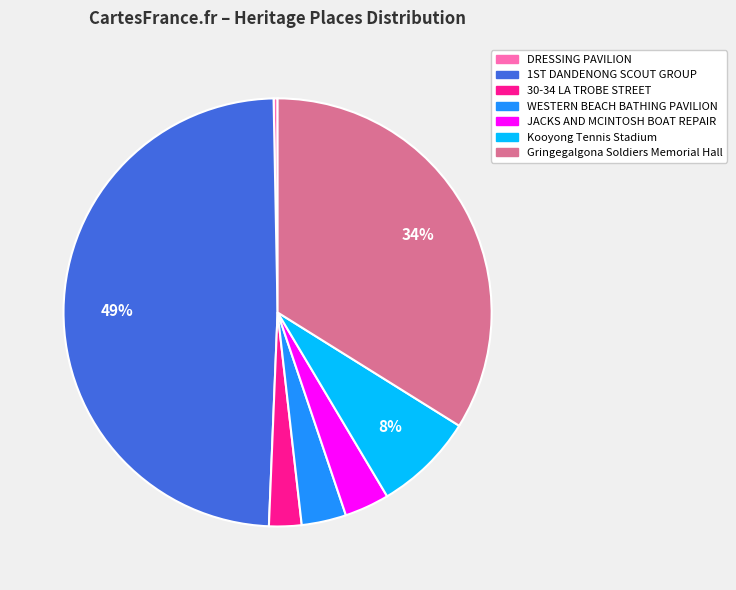

How many segments does this pie chart have?

7